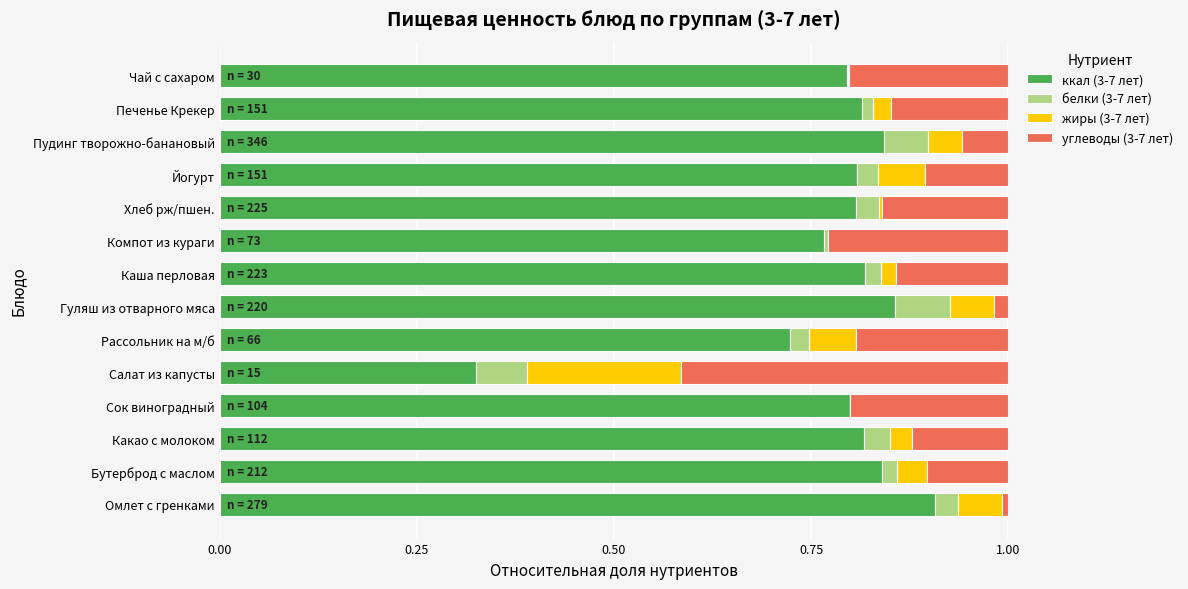

At which label does ккал (3-7 лет) reach its peak?

Омлет с гренками